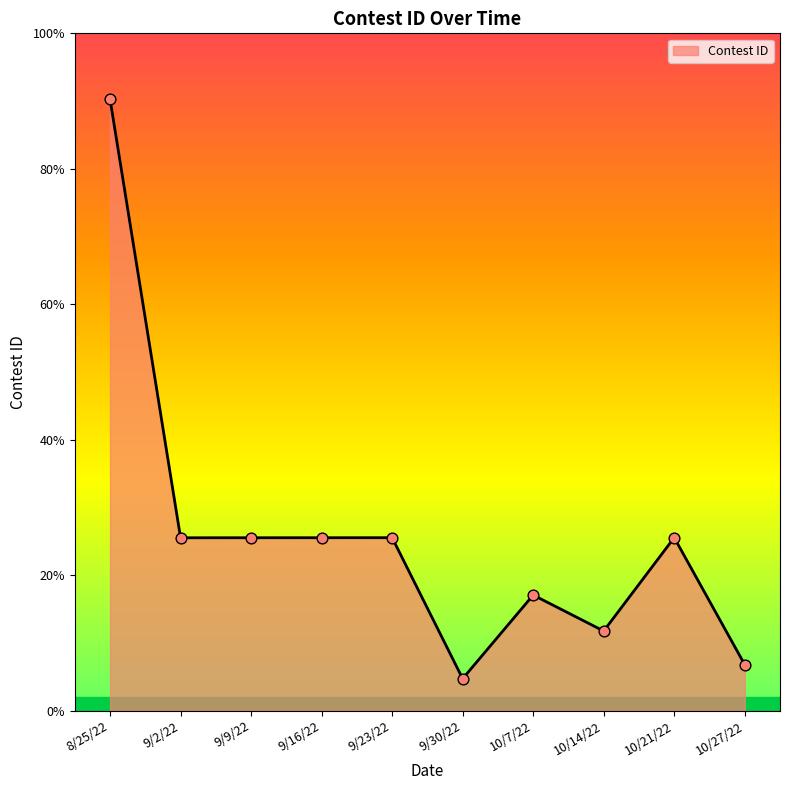

Does the chart have visible grid lines?

No